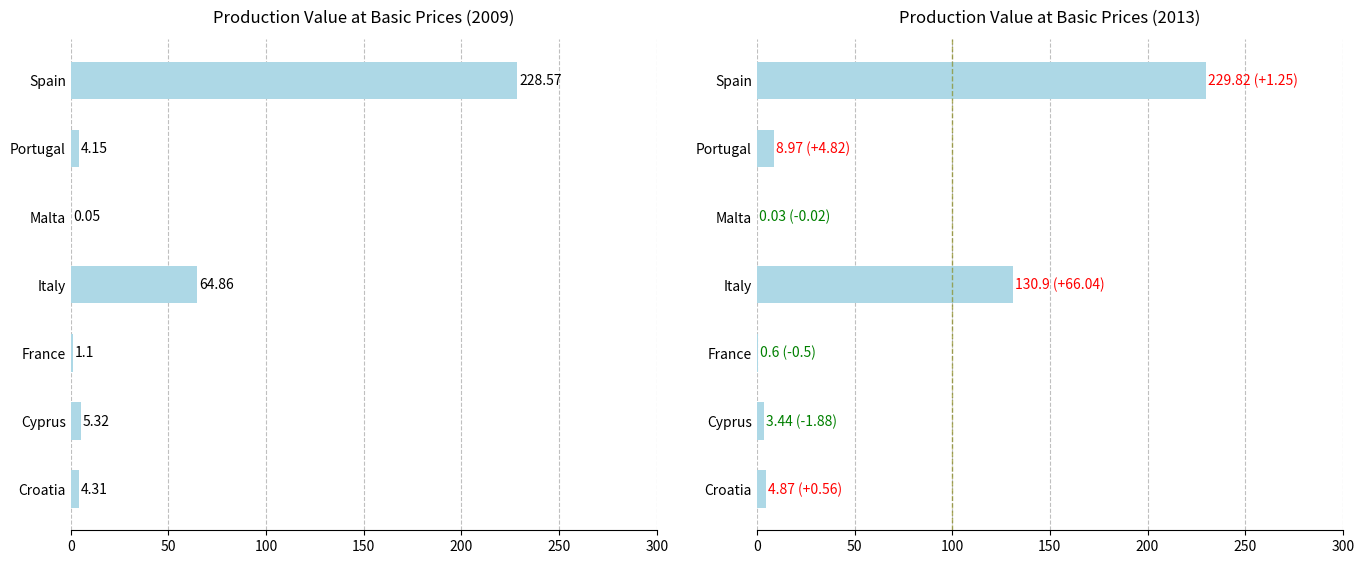

The 2010 series shows 11.0 at Cyprus. True or false?

False